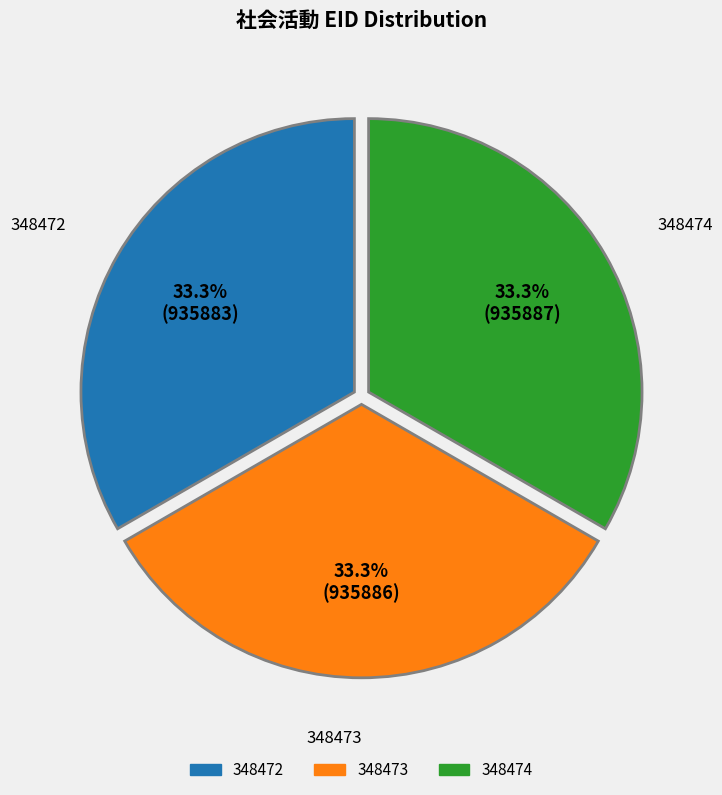

How many segments does this pie chart have?

3